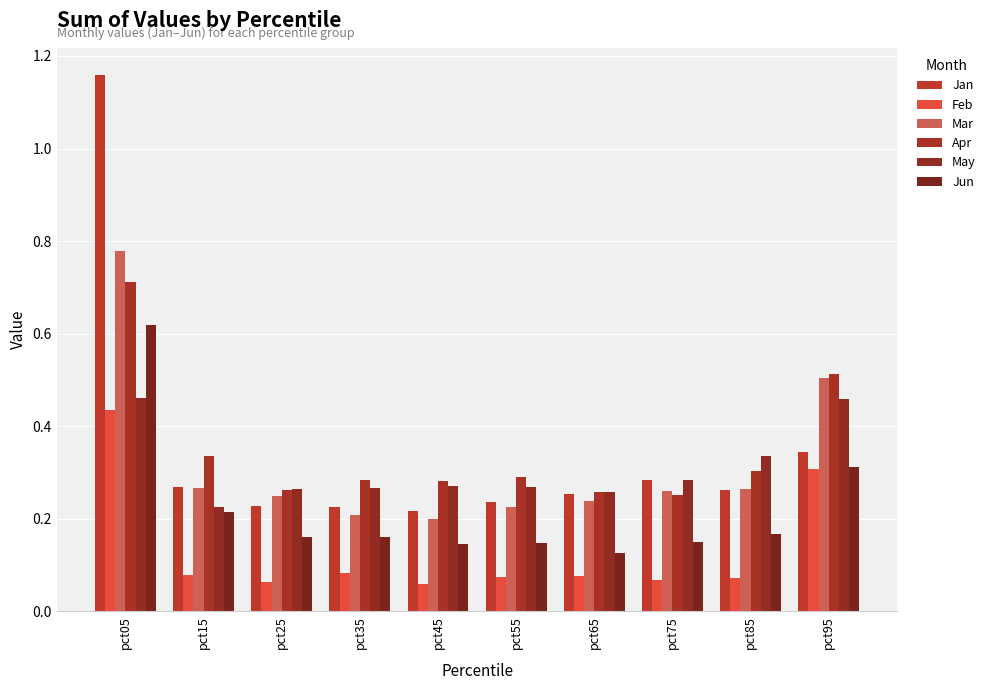

Reading left to right, list all the values displayed in this chart.

Jan: 1.2	0.3	0.2	0.2	0.2	0.2	0.3	0.3	0.3	0.3
Feb: 0.4	0.1	0.1	0.1	0.1	0.1	0.1	0.1	0.1	0.3
Mar: 0.8	0.3	0.2	0.2	0.2	0.2	0.2	0.3	0.3	0.5
Apr: 0.7	0.3	0.3	0.3	0.3	0.3	0.3	0.3	0.3	0.5
May: 0.5	0.2	0.3	0.3	0.3	0.3	0.3	0.3	0.3	0.5
Jun: 0.6	0.2	0.2	0.2	0.1	0.1	0.1	0.1	0.2	0.3